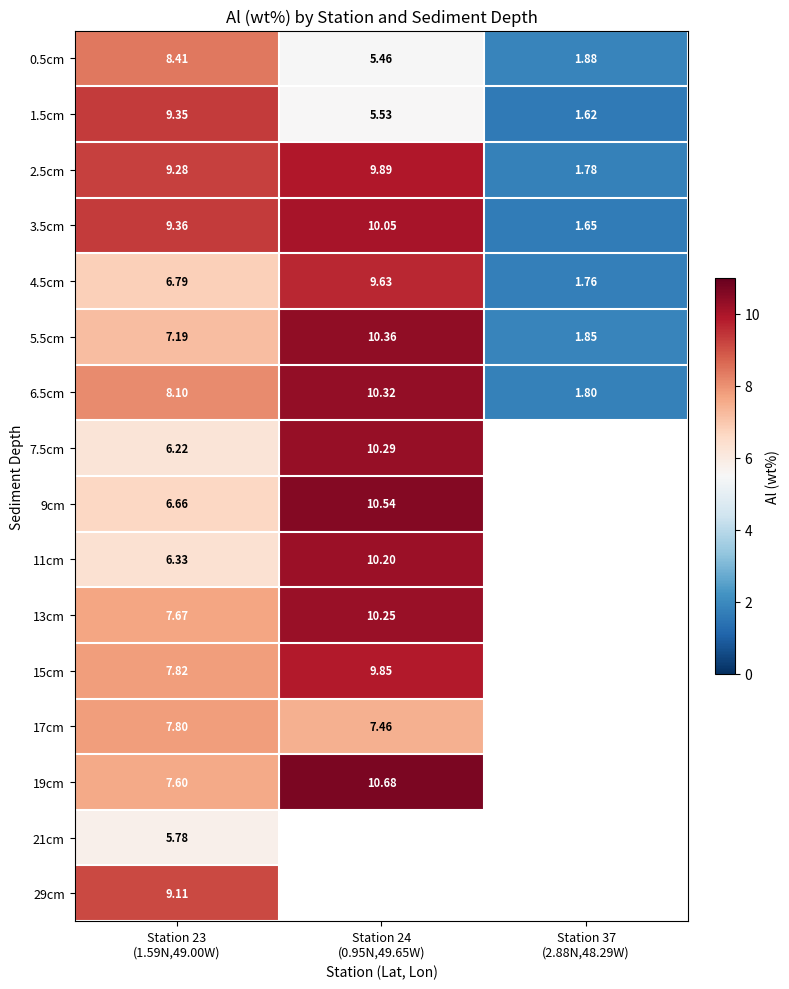

How many data points in 0.5cm are less than 5?

1